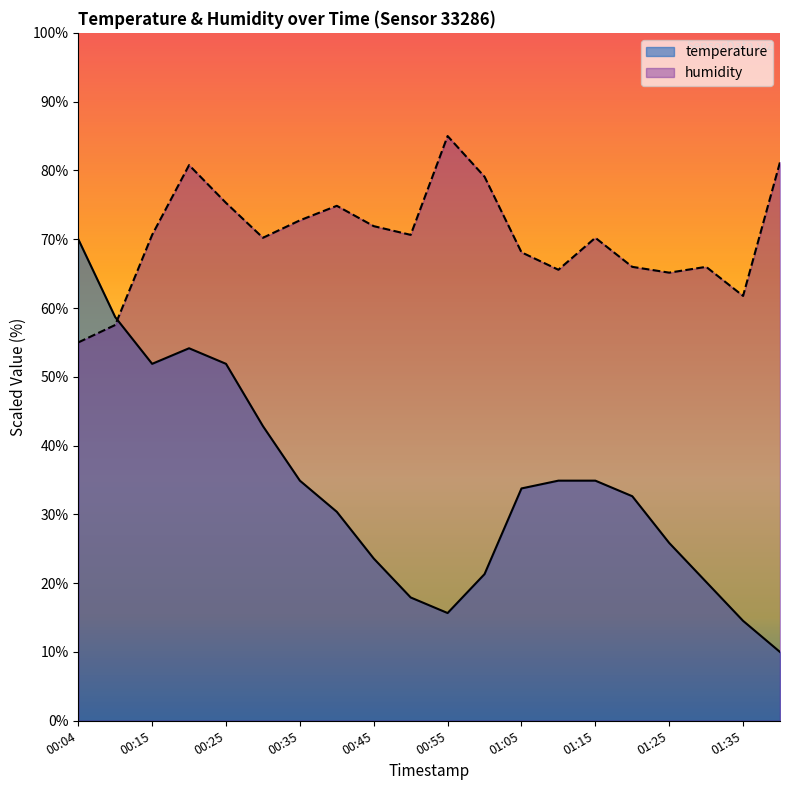

In humidity, how many points are higher than both neighbors (excluding endpoints)?

5